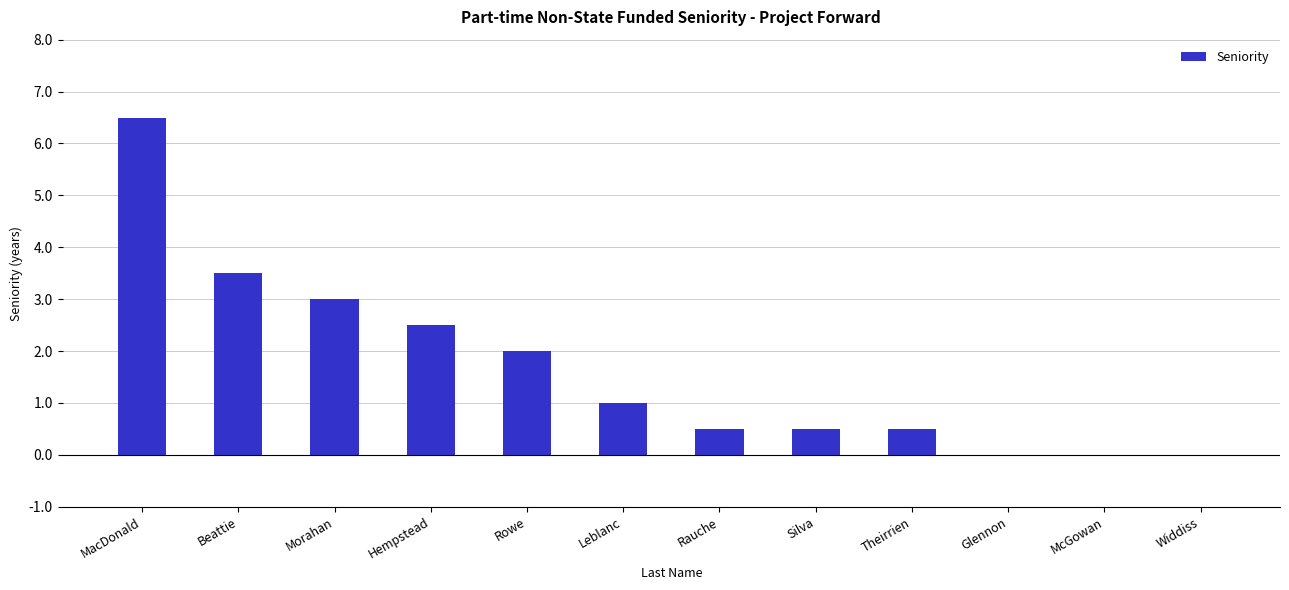

At which label is the value closest to 3?

Morahan